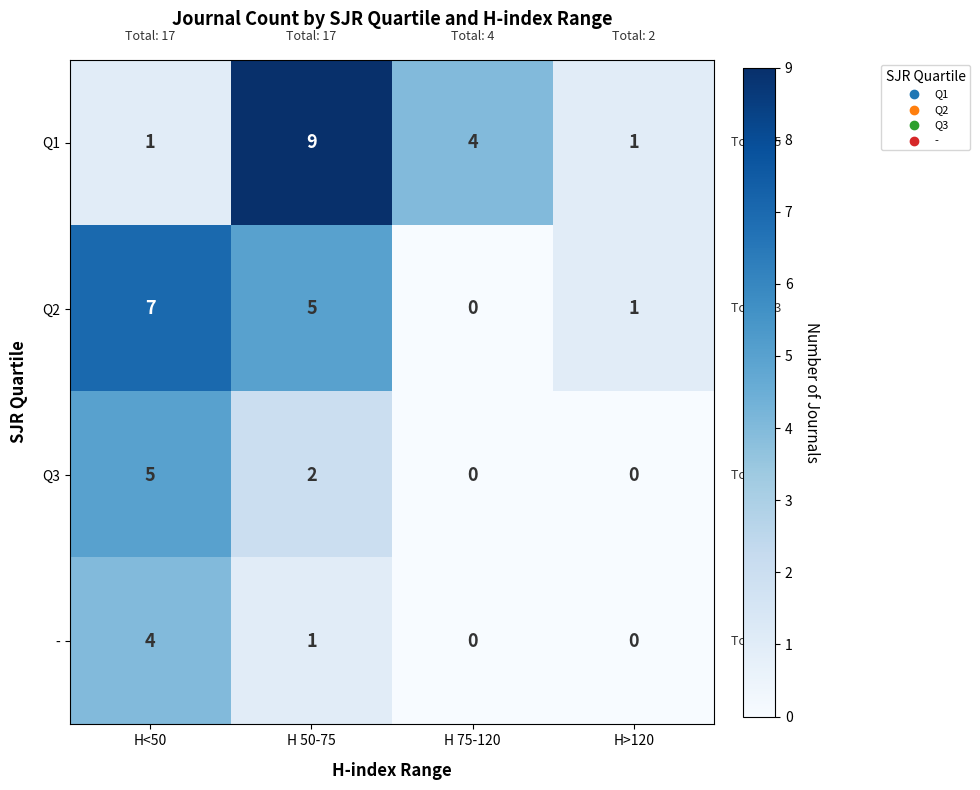

Rank the series at H<50 from lowest to highest value.

Q1, -, Q3, Q2